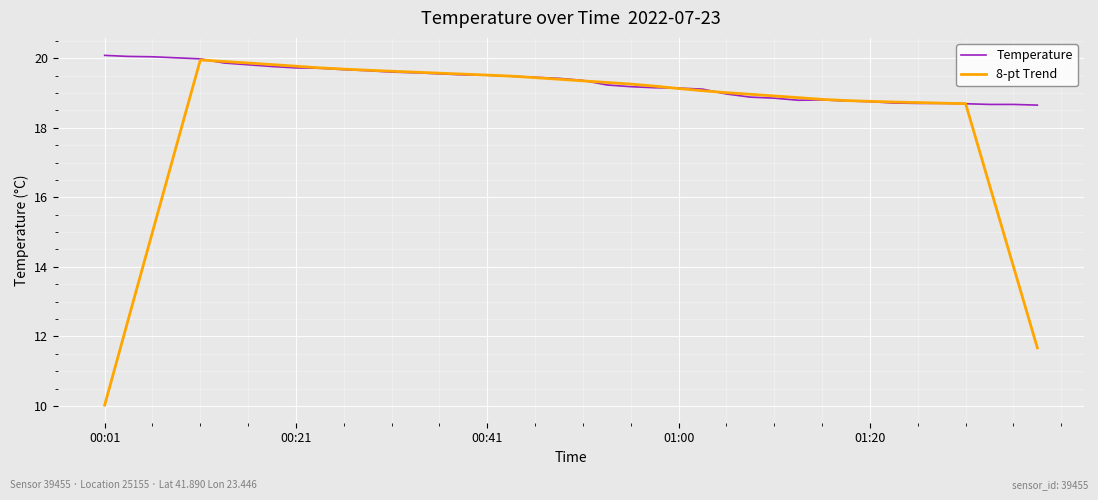

How many series are shown in this chart?

2